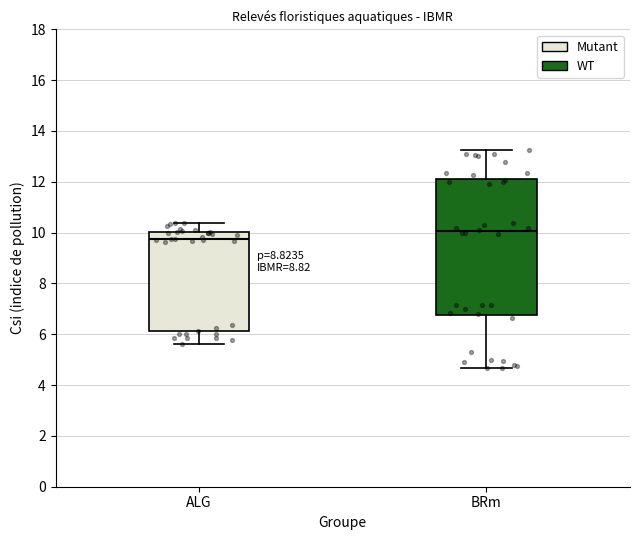

Where does the median line of the box for ALG sit on the y-axis? The values are not printed on the chart, so give them approximately, as read against the axis.

9.8